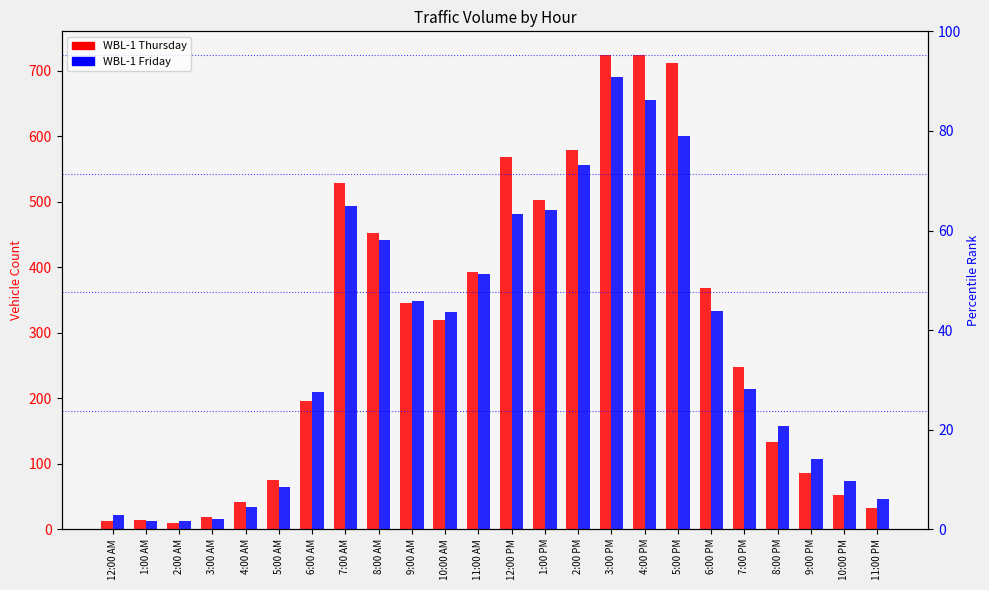

Reading left to right, extract all data points from this chart.

WBL-1 Thursday: 13	14	10	19	42	75	196	528	453	346	320	393	568	503	579	724	724	712	369	248	134	86	53	32
WBL-1 Friday: 22	13	13	16	34	64	210	493	441	348	332	390	482	487	556	691	656	601	334	214	157	108	74	46